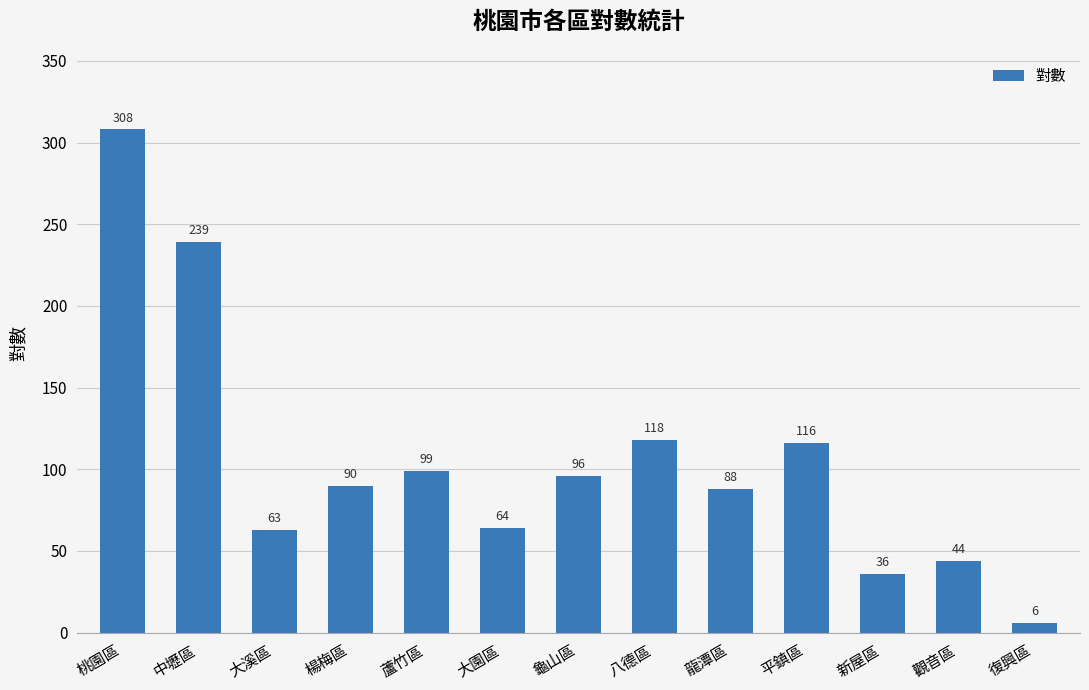

How many bars are there in total?

13